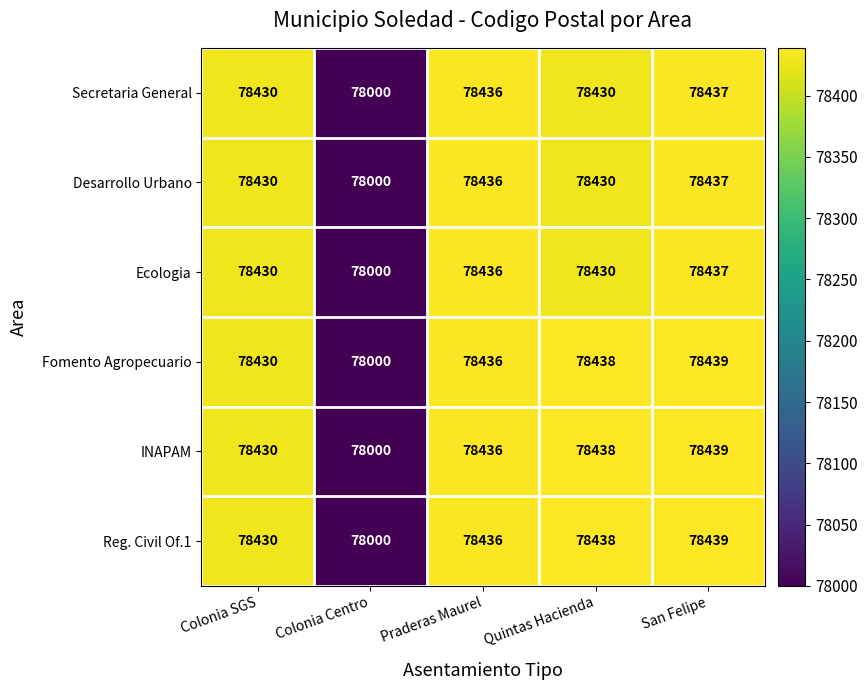

List the labels in order of INAPAM value, largest first.

San Felipe, Quintas Hacienda, Praderas Maurel, Colonia SGS, Colonia Centro